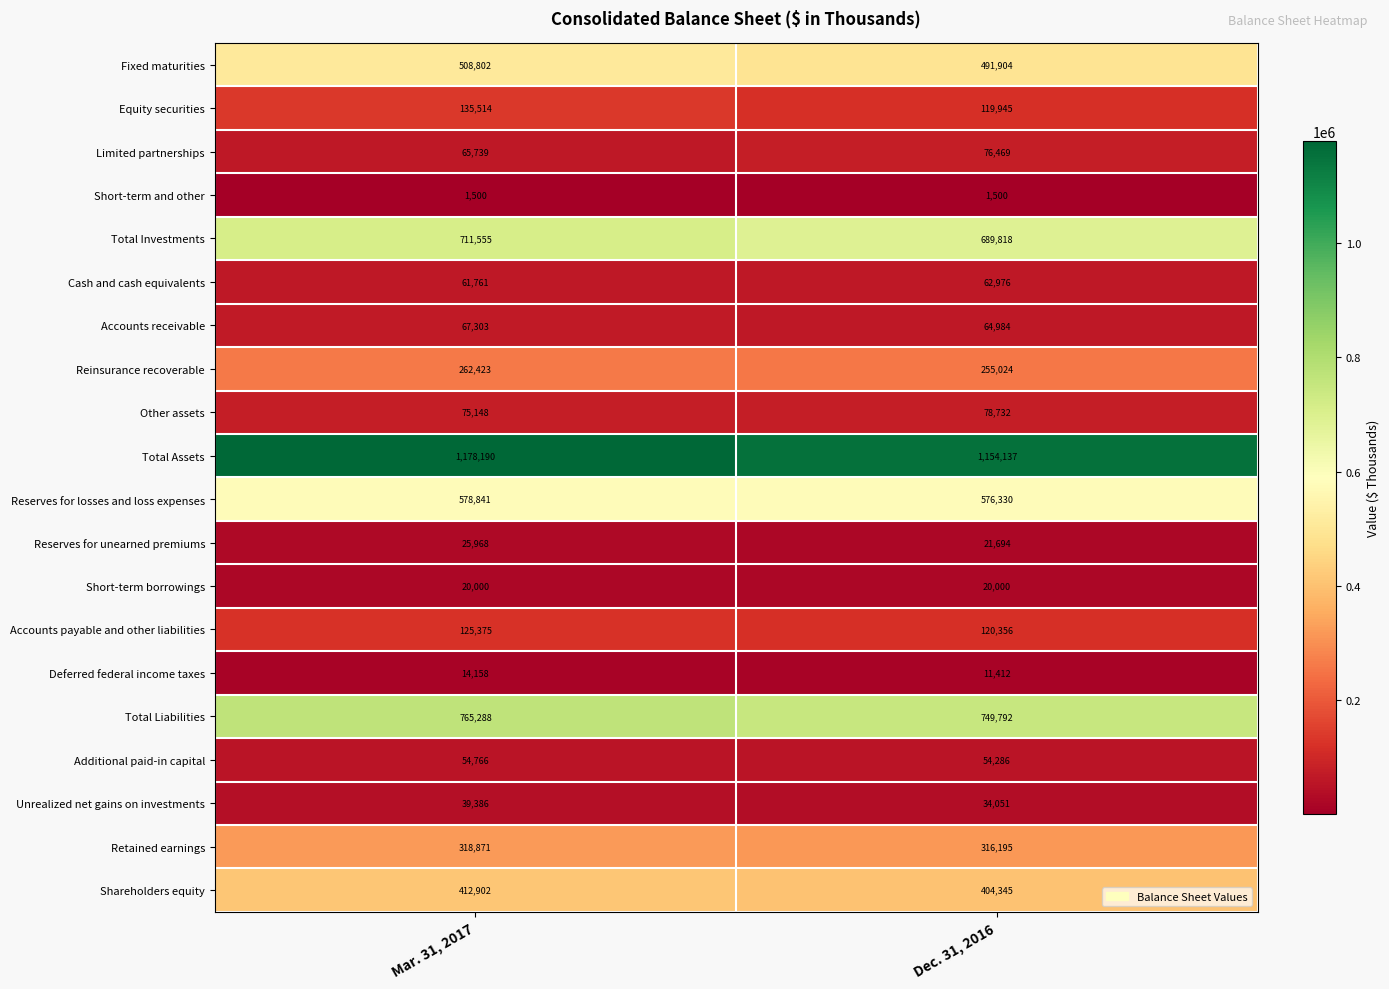

Which series has the largest range (max minus min)?

Total Assets